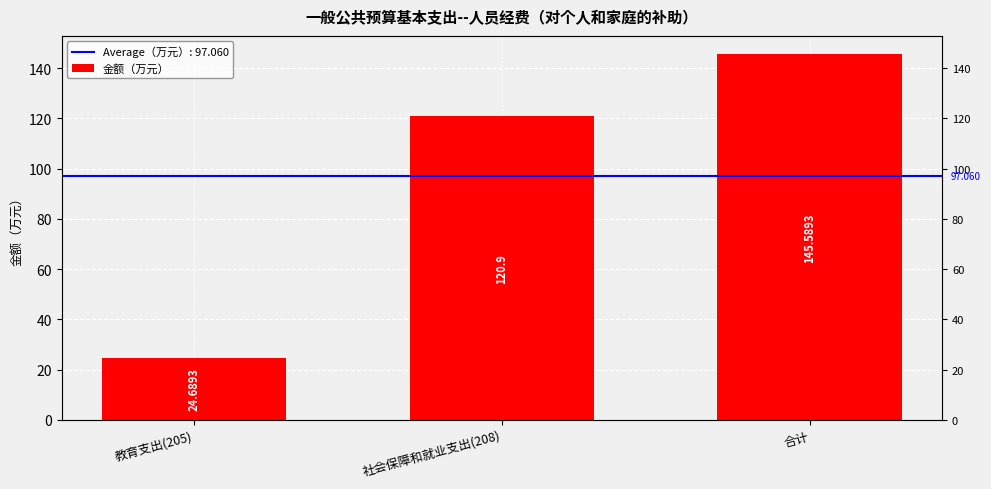

At which category does the chart reach its peak across all series?

合计